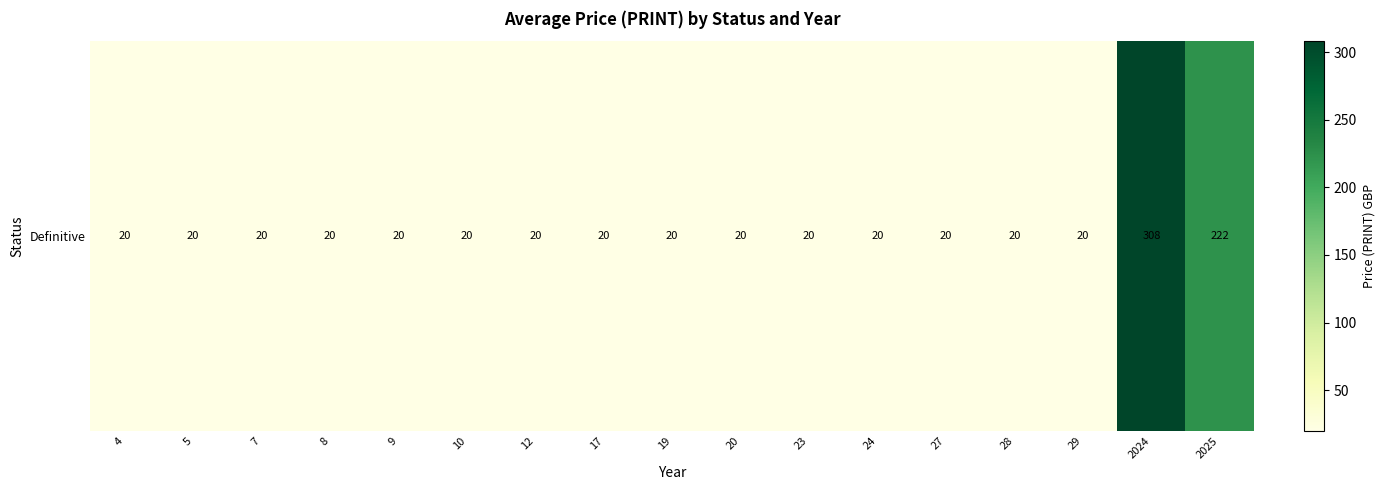

Count the number of data series in this chart.

1